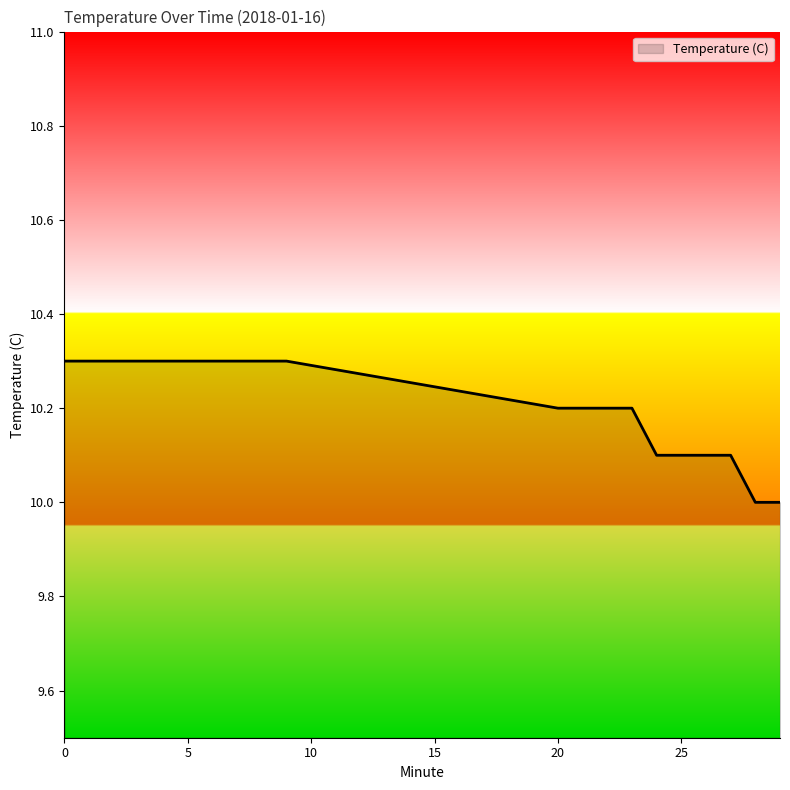

What is the maximum value shown in the chart?

10.3